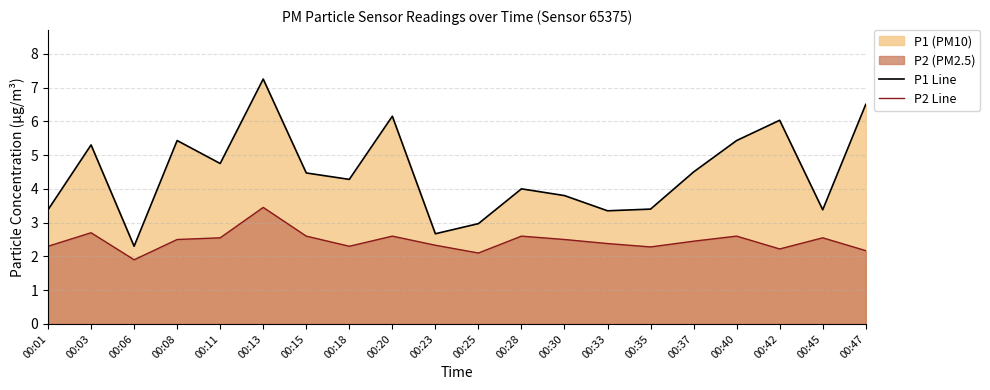

What is the difference between the highest and lowest values at 00:47?

4.3